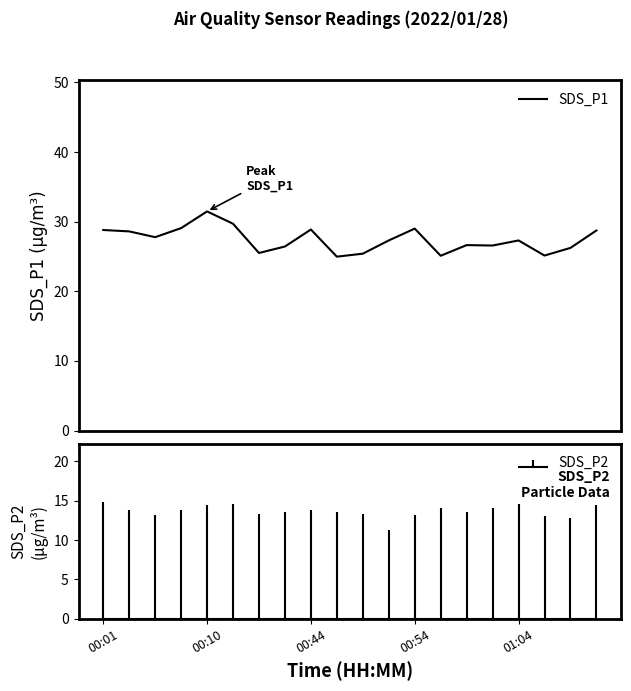

What position from the left is 01:04?

17